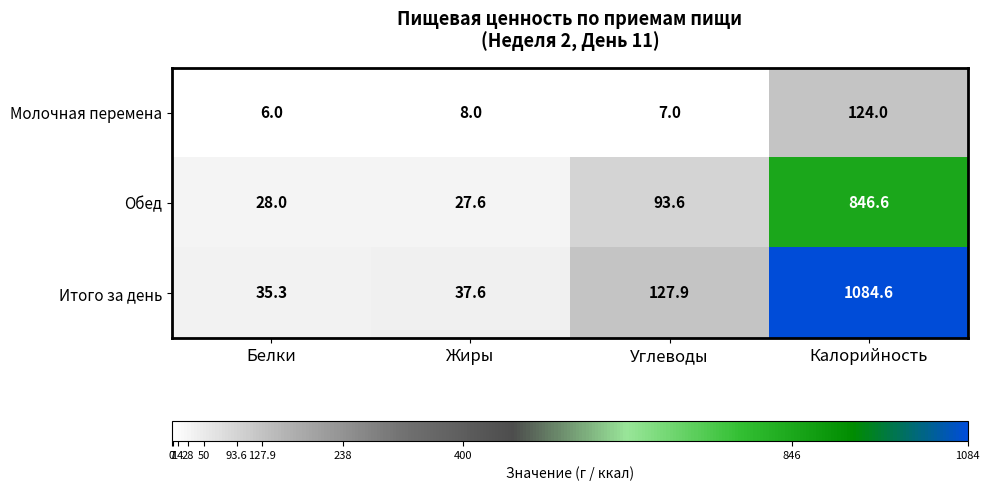

What is the difference between the second highest and minimum values in the Молочная перемена series?

2.0